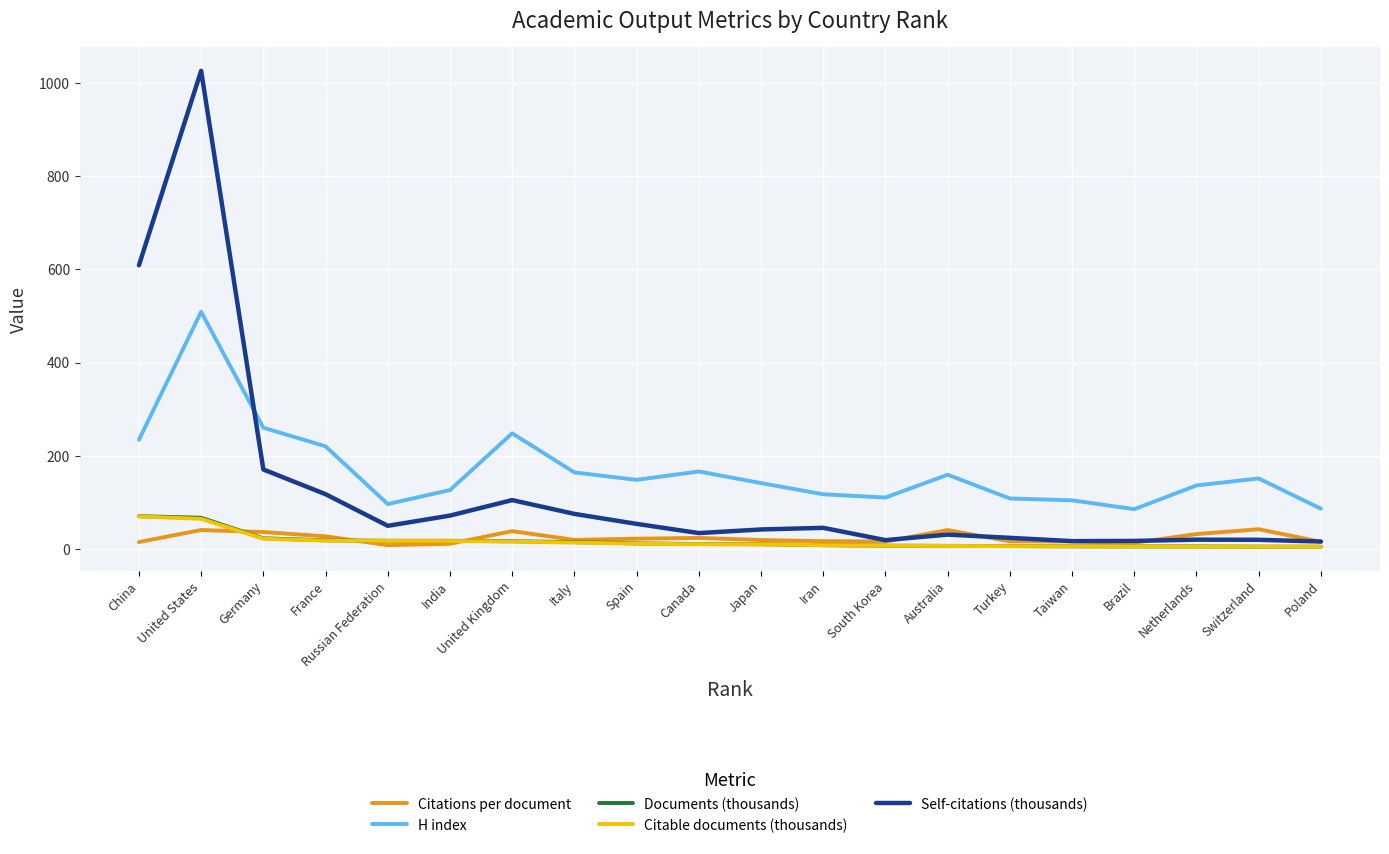

Which series has the widest spread of values?

Self-citations (thousands)